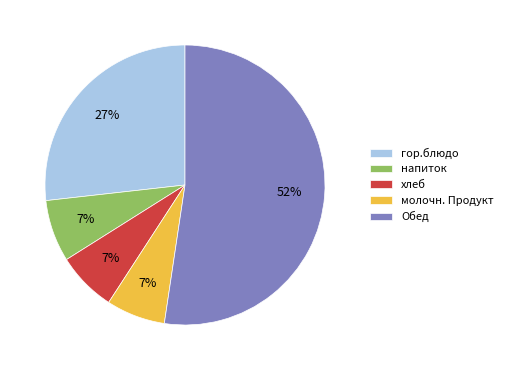

To the nearest percent, what portion does хлеб represent?

7%